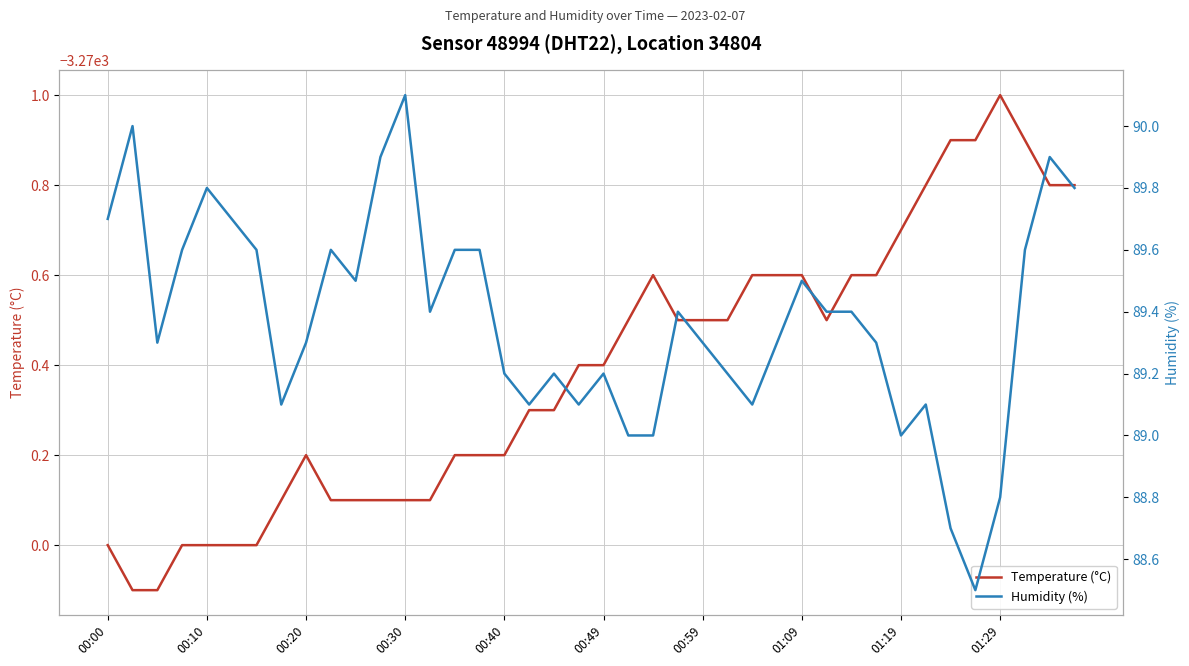

The value of Humidity (%) at 00:40 is 89.2. True or false?

True